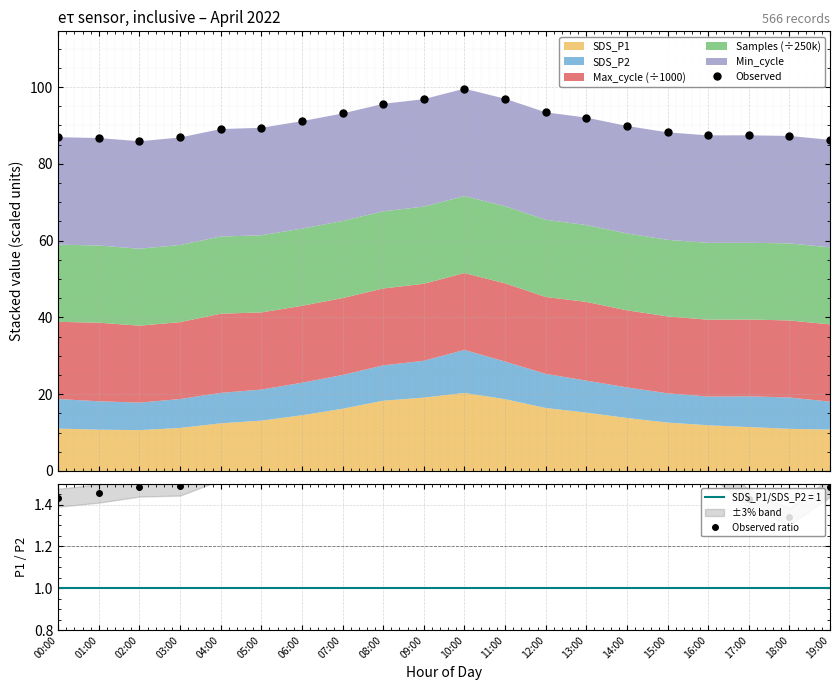

What is the minimum value shown in the chart?

1.3